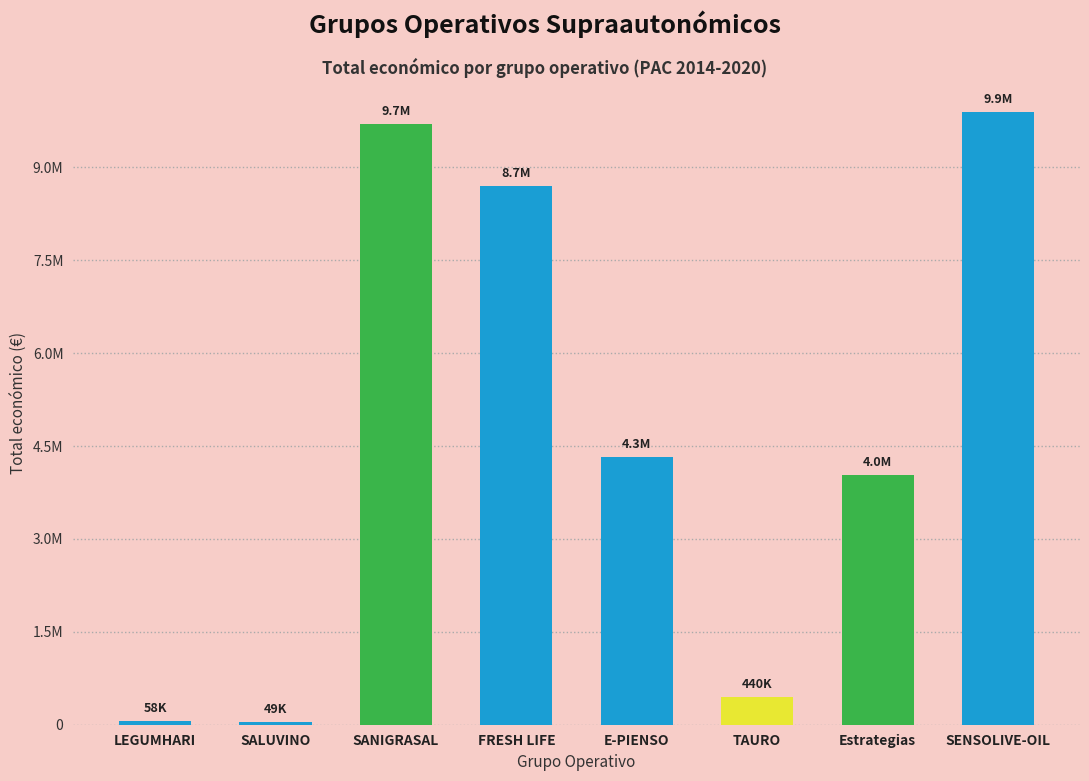

Where does the data first go above 4316373?

SANIGRASAL